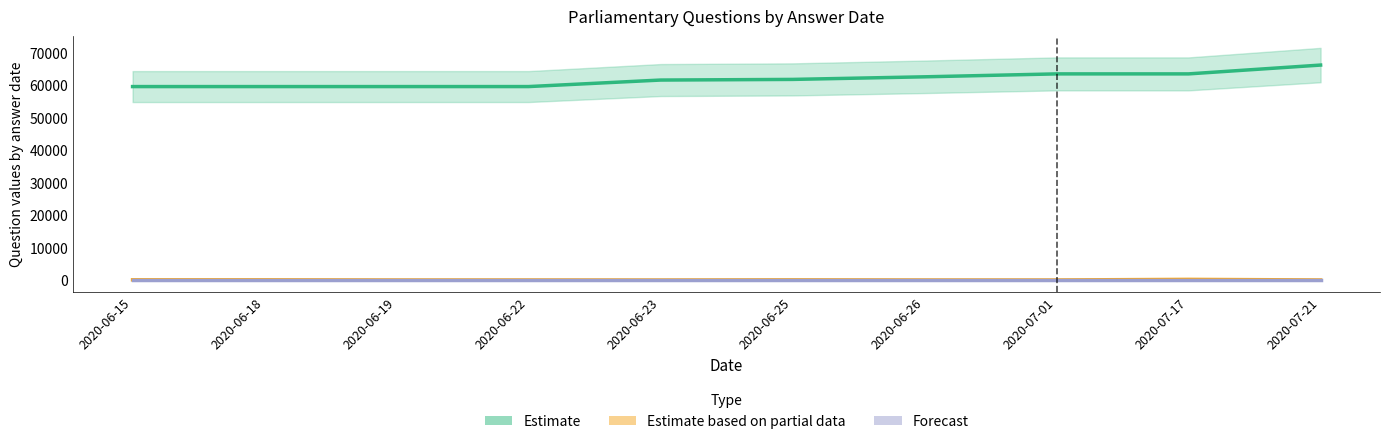

List the labels in order of Estimate based on partial data value, largest first.

2020-07-17, 2020-06-15, 2020-06-18, 2020-06-25, 2020-06-19, 2020-06-22, 2020-07-21, 2020-06-26, 2020-07-01, 2020-06-23